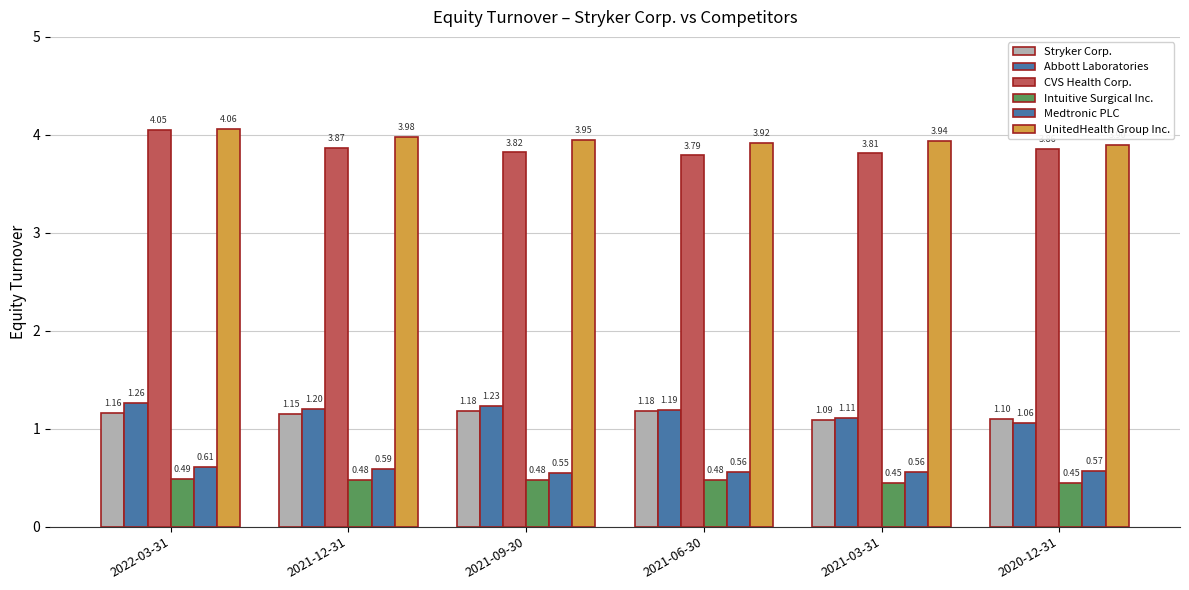

How many distinct data groups are displayed?

6